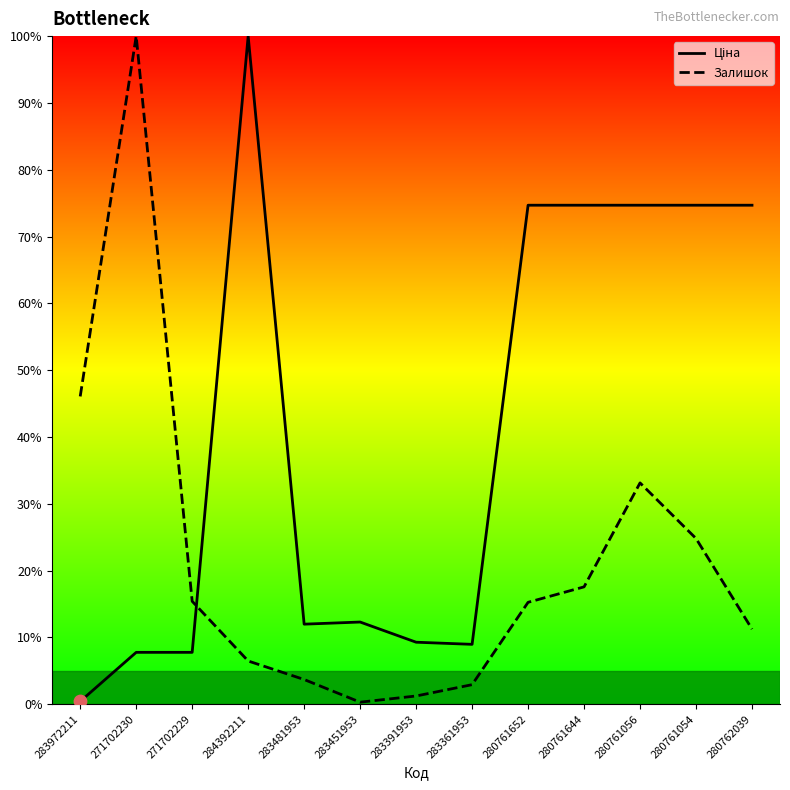

At how many categories does at least one series exceed 70?

7